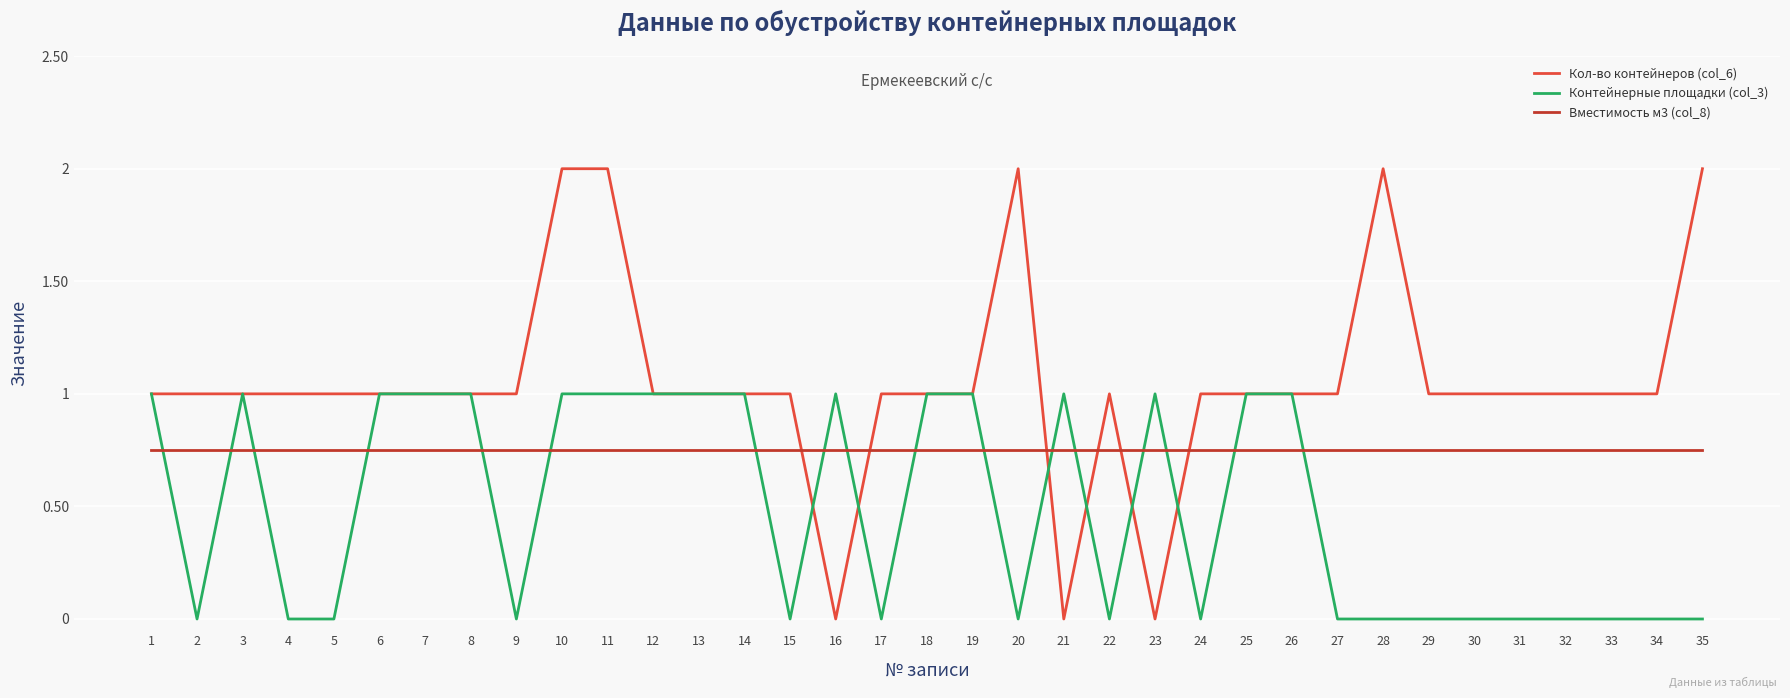

What is the difference between the maximum and minimum values in the Кол-во контейнеров (col_6) series?

2.0